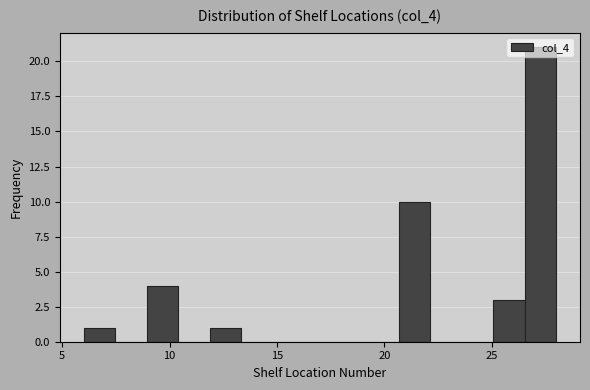

Read against the x-axis, roughly where is the centre of the tallest bar?

27.5